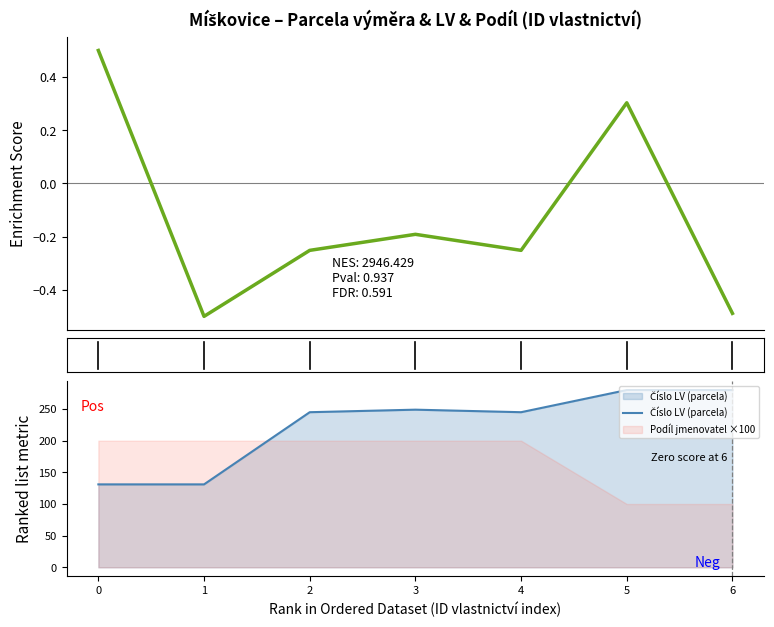

Between 4 and 5, which series saw the biggest shift?

Číslo LV (parcela)